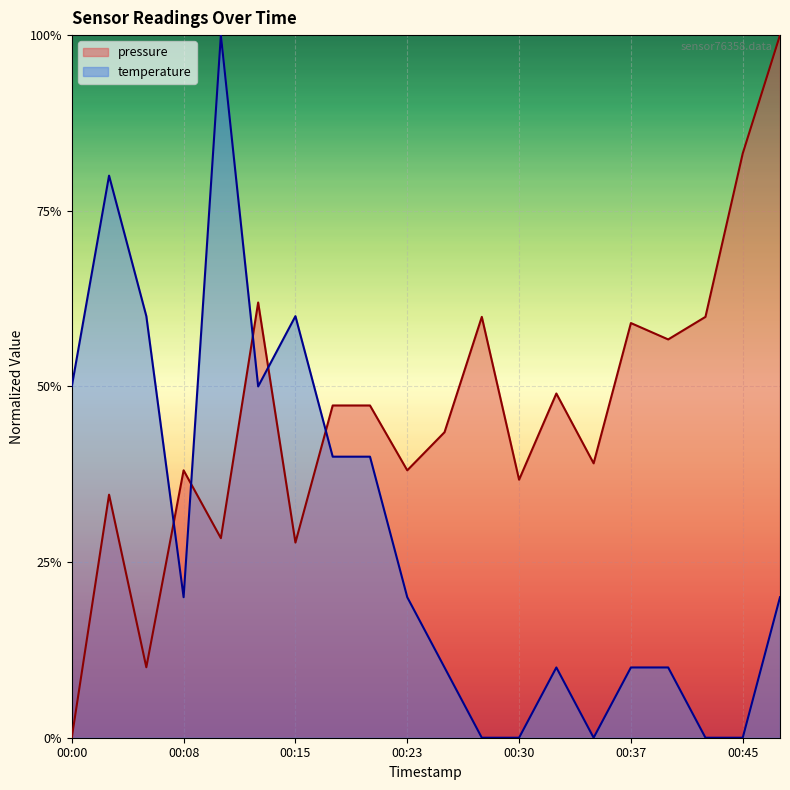

How many data points does each series have?

20